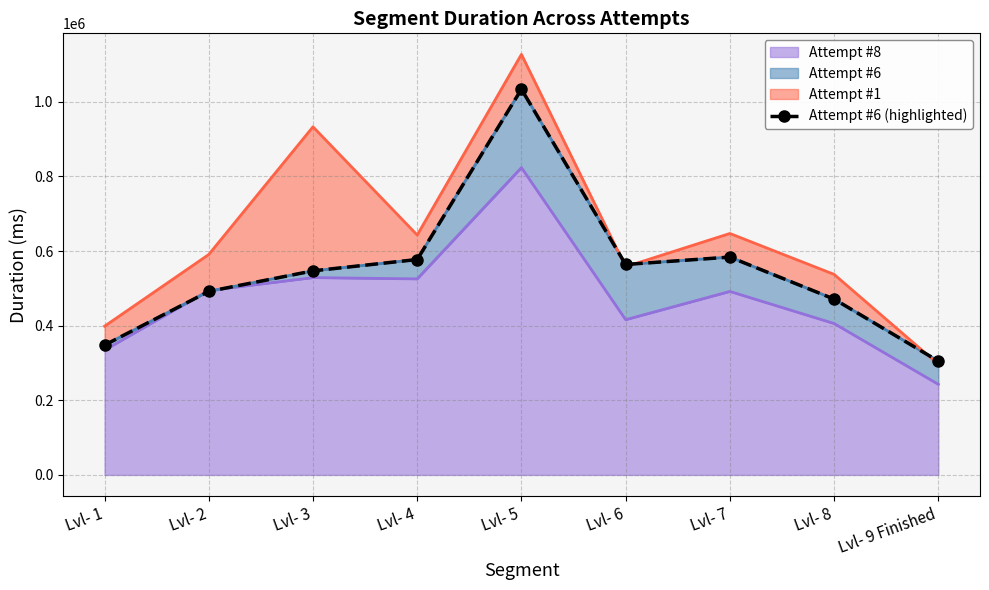

List the labels in order of value, smallest first.

Lvl- 9 Finished, Lvl- 1, Lvl- 8, Lvl- 2, Lvl- 3, Lvl- 6, Lvl- 4, Lvl- 7, Lvl- 5